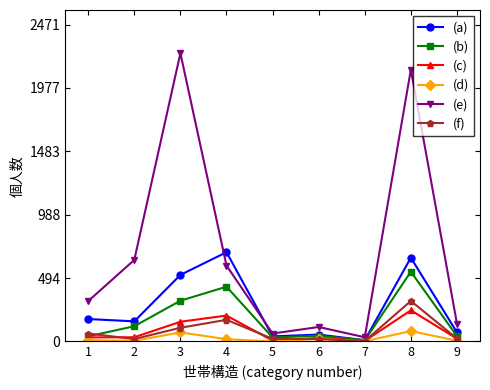

Which series changed the most between 4 and 7?

(a)